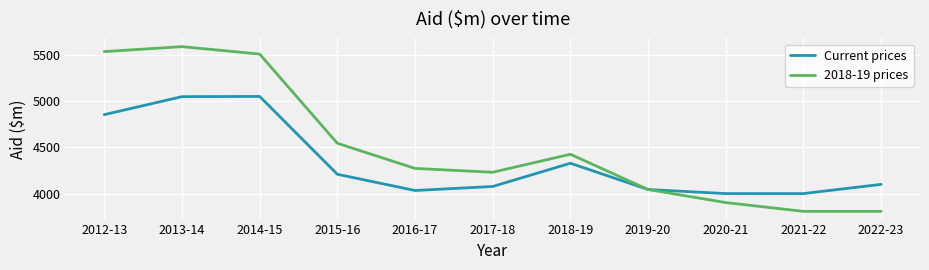

What is the sum of all Current prices values?

47755.2